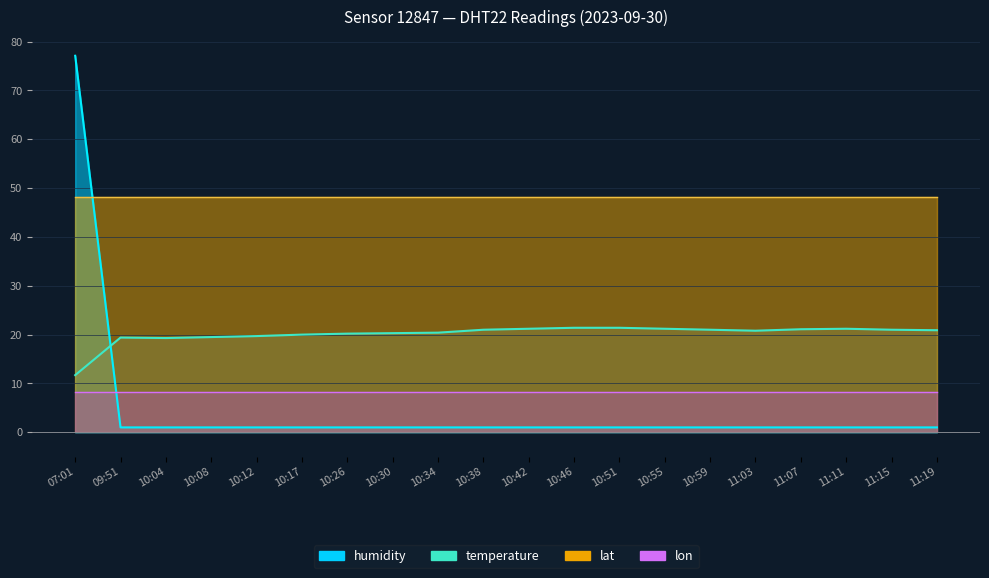

What is the label of the 3rd point from the right?

11:11